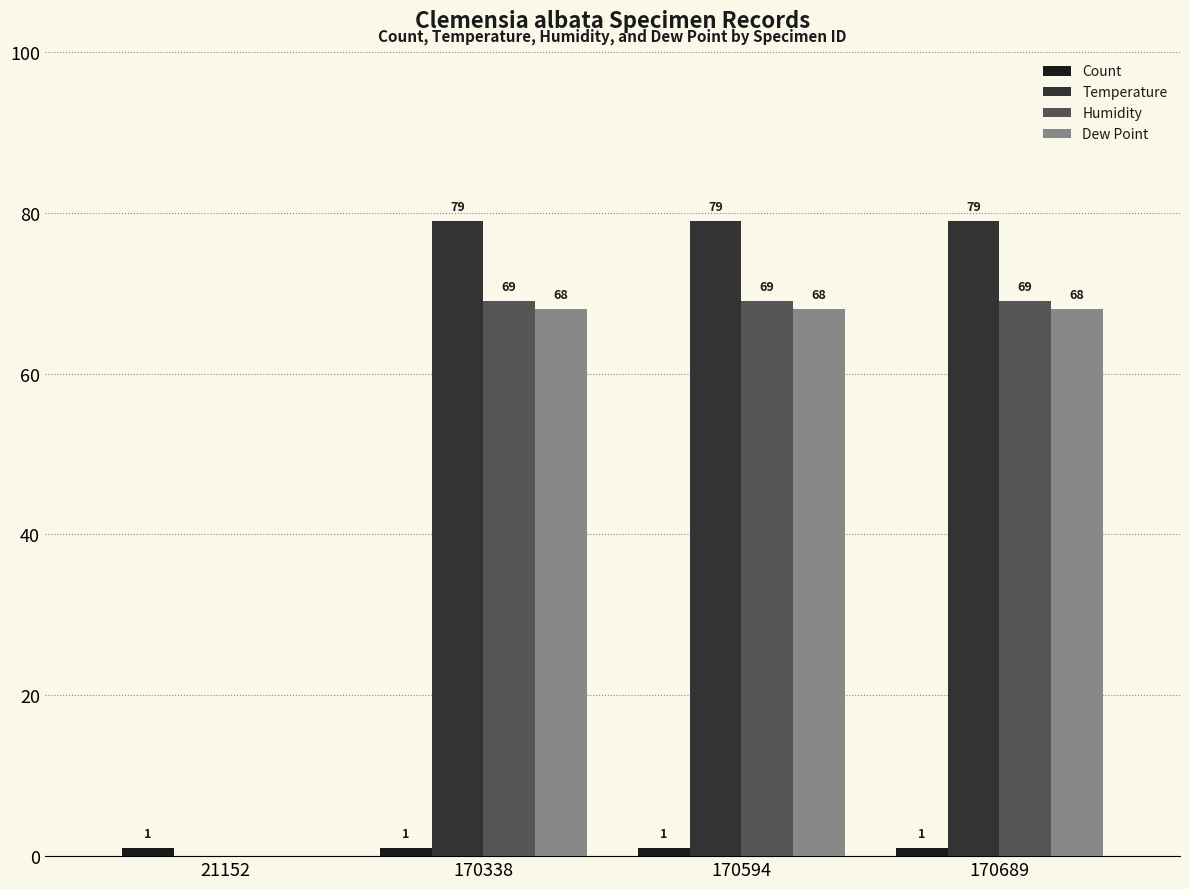

Is the value of Count at 21152 greater than the value of Temperature at 170338?

No